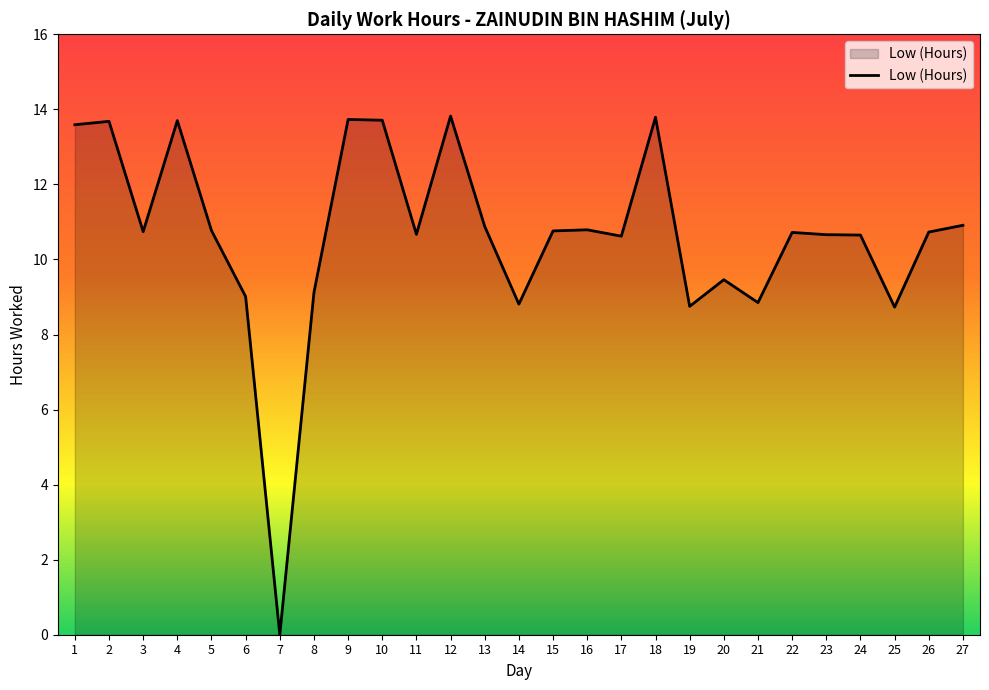

What is the difference between the values at 9 and 8?

4.6